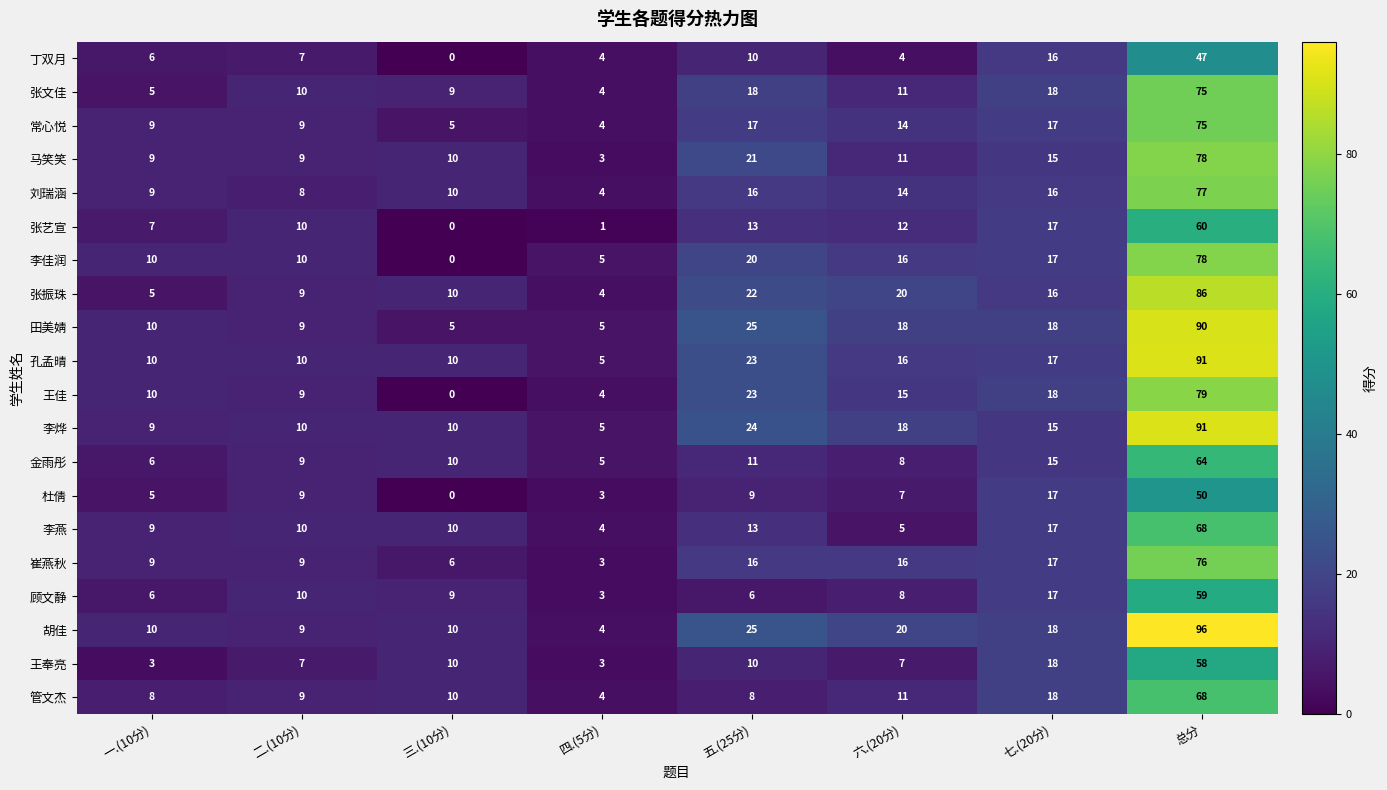

Is it true that 张文佳 equals 75 at 总分?

True